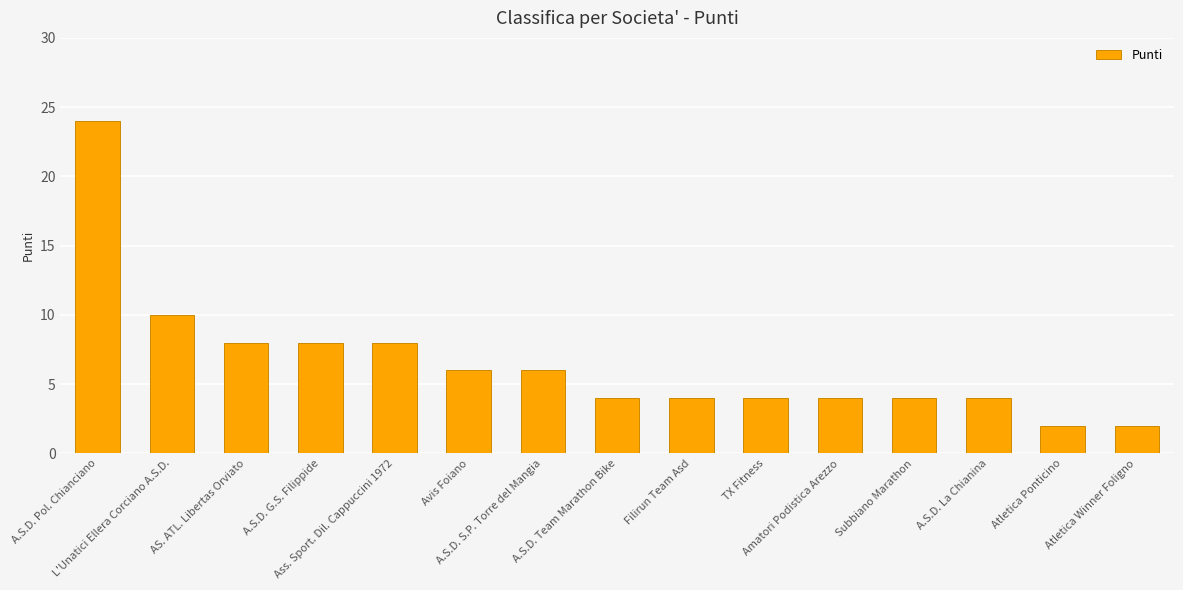

What is the smallest value displayed?

2